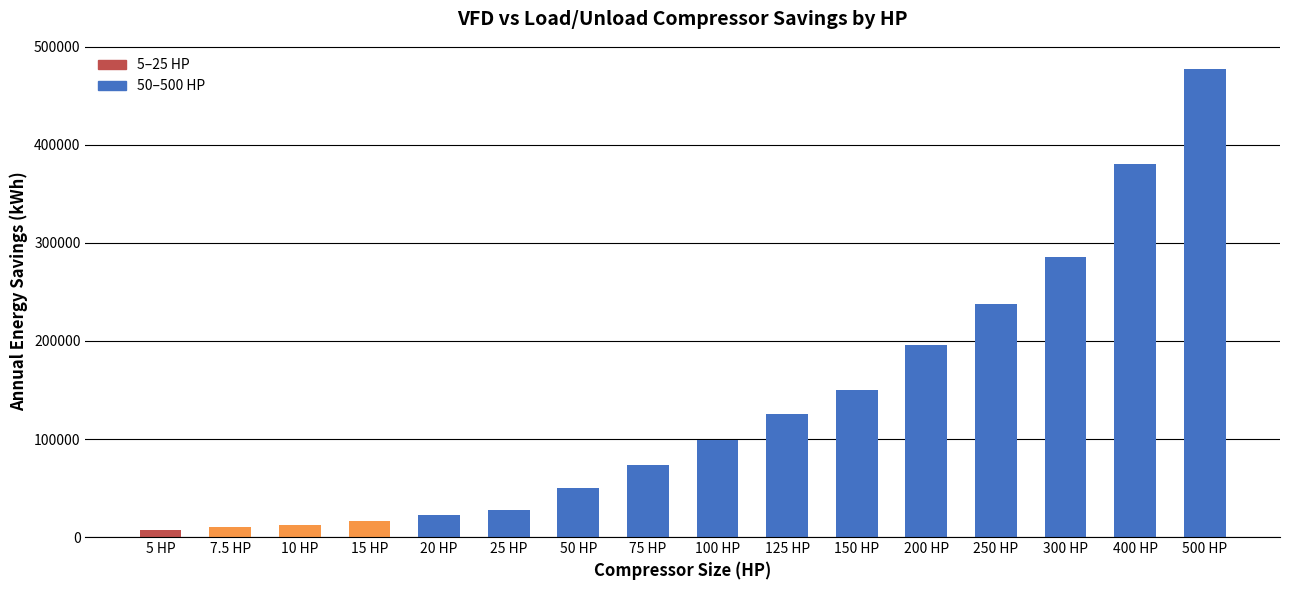

Reading left to right, transcribe all the data shown in this chart.

5 HP=7160	7.5 HP=10005	10 HP=12482	15 HP=16711	20 HP=22019	25 HP=27121	50 HP=49944	75 HP=73604	100 HP=98968	125 HP=125623	150 HP=149657	200 HP=196087	250 HP=237592	300 HP=285740	400 HP=380718	500 HP=477082